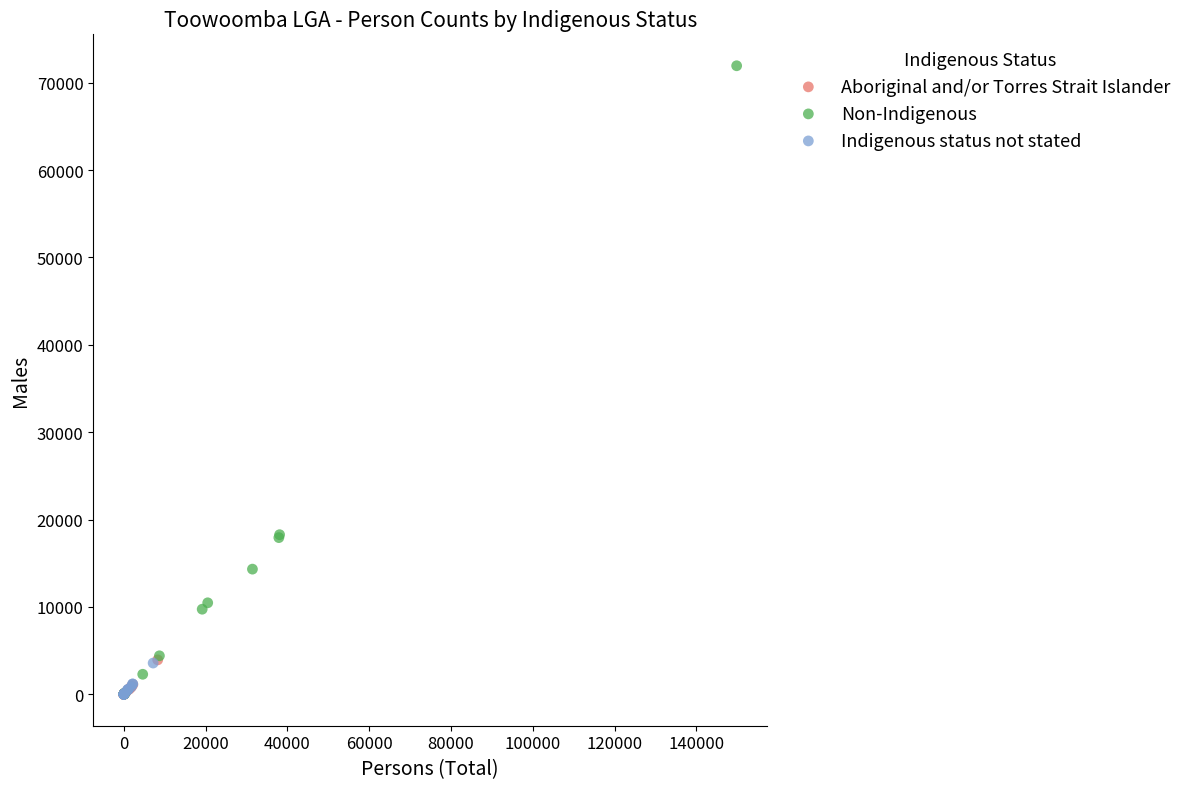

Which series contains the highest Y value?

Non-Indigenous